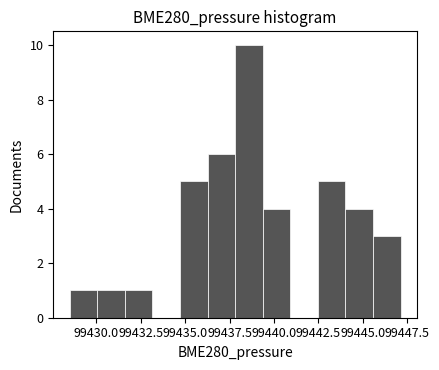

Around what value on the x-axis is the tallest bar? Give the approximate position of its centre, as read against the axis.

99438.5